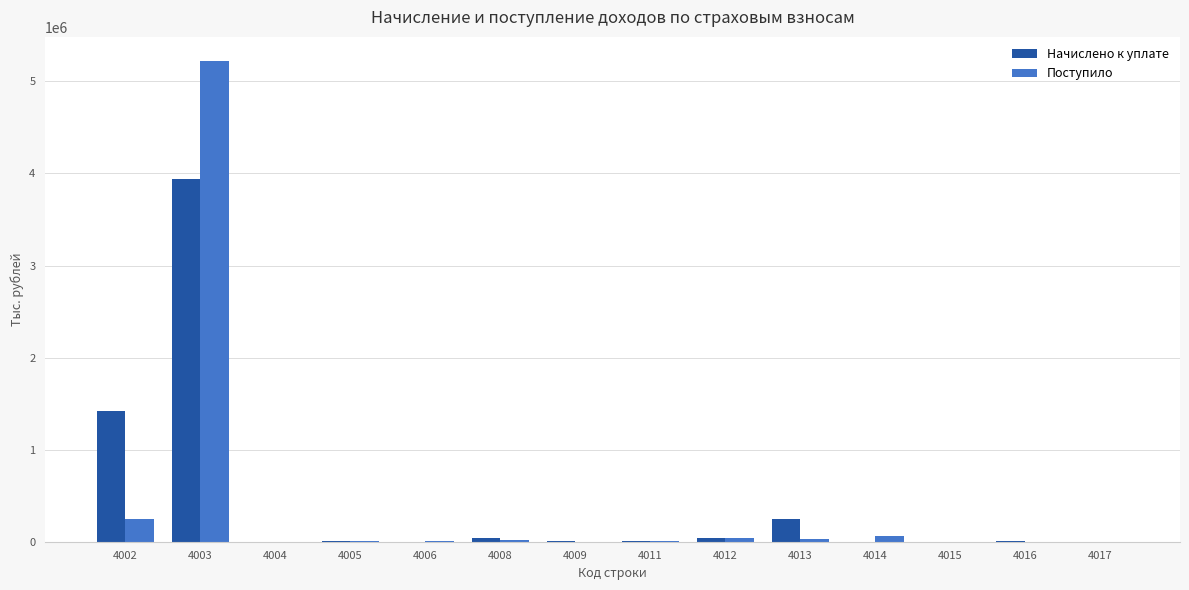

How many groups of bars are there?

14